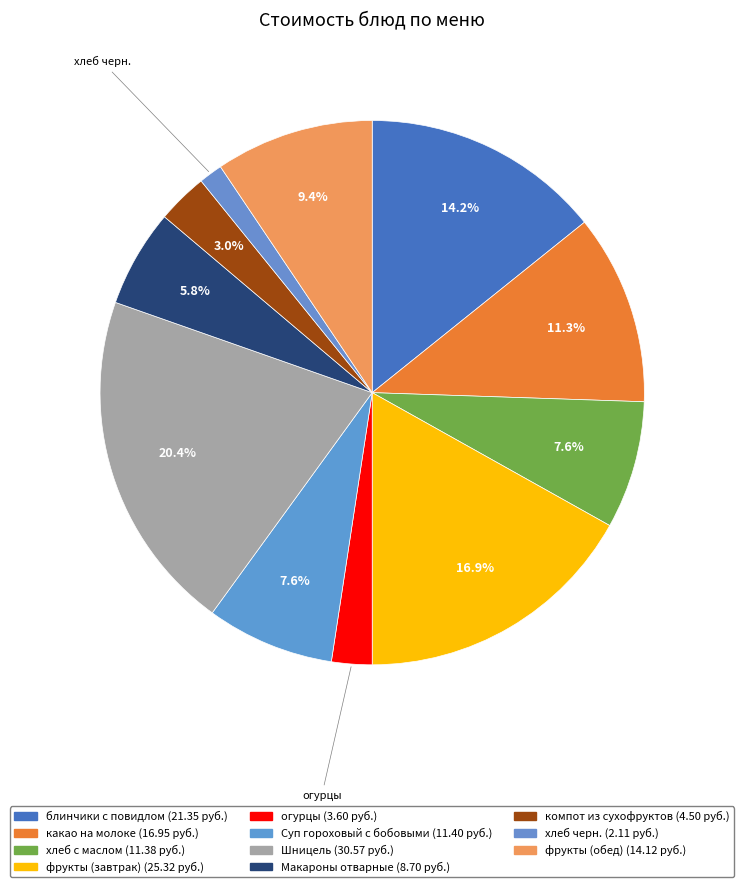

What percentage is the Шницель slice, to the nearest percent?

20%